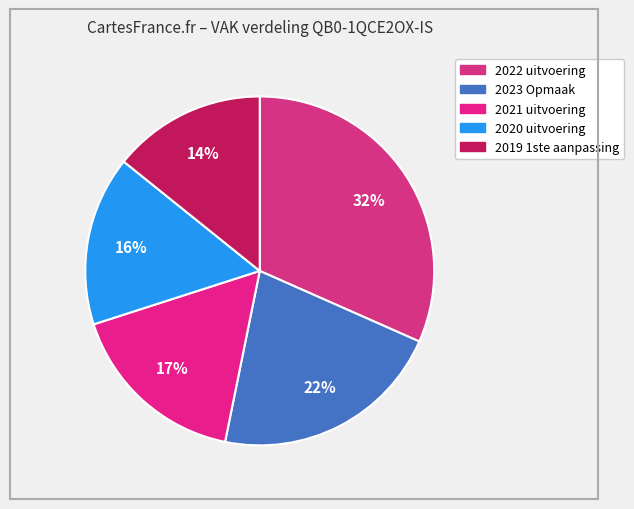

Is there any slice that represents more than half of the pie?

No